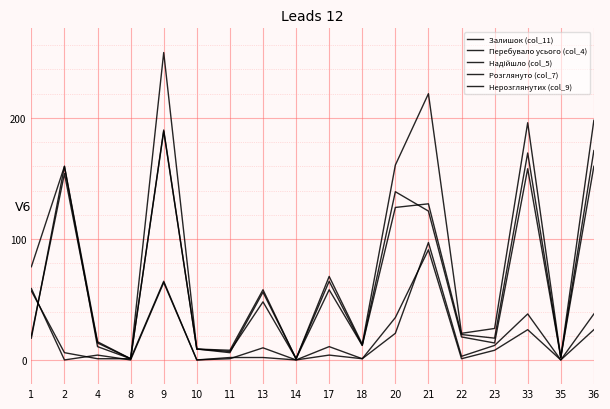

Is this an area chart (filled region under the line)?

No